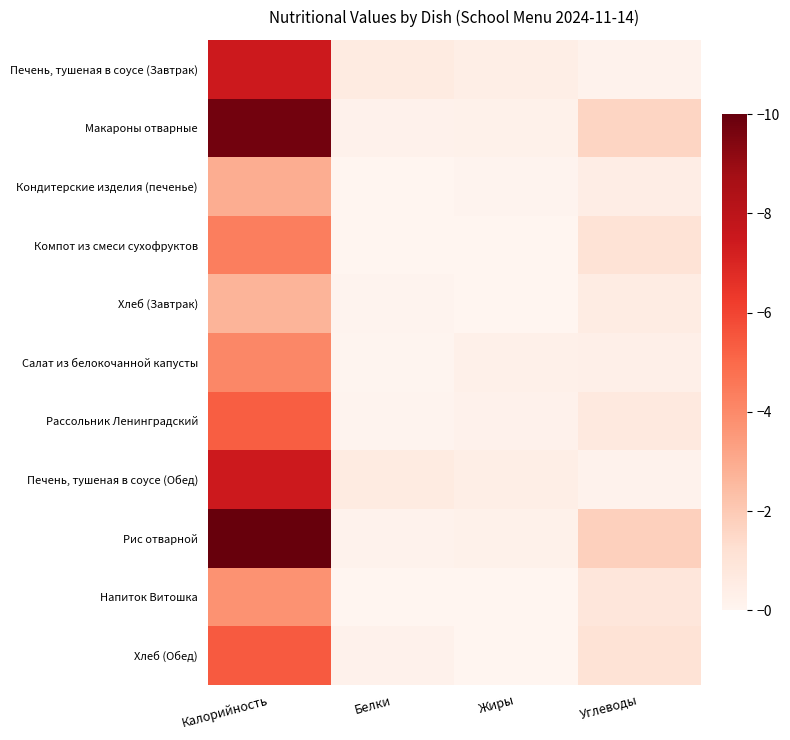

Reading right to left, transcribe all the data shown in this chart.

Печень, тушеная в соусе (Завтрак): Углеводы=0.2	Жиры=0.4	Белки=0.6	Калорийность=7.4
Макароны отварные: Углеводы=1.6	Жиры=0.2	Белки=0.2	Калорийность=9.7
Кондитерские изделия (печенье): Углеводы=0.4	Жиры=0.1	Белки=0.0	Калорийность=2.9
Компот из смеси сухофруктов: Углеводы=1.1	Жиры=0.0	Белки=0.0	Калорийность=4.4
Хлеб (Завтрак): Углеводы=0.5	Жиры=0.0	Белки=0.1	Калорийность=2.7
Салат из белокочанной капусты: Углеводы=0.3	Жиры=0.3	Белки=0.1	Калорийность=4.1
Рассольник Ленинградский: Углеводы=0.7	Жиры=0.2	Белки=0.1	Калорийность=5.3
Печень, тушеная в соусе (Обед): Углеводы=0.2	Жиры=0.4	Белки=0.6	Калорийность=7.4
Рис отварной: Углеводы=1.8	Жиры=0.2	Белки=0.2	Калорийность=10.0
Напиток Витошка: Углеводы=0.9	Жиры=0.0	Белки=0.0	Калорийность=3.7
Хлеб (Обед): Углеводы=1.1	Жиры=0.0	Белки=0.2	Калорийность=5.4